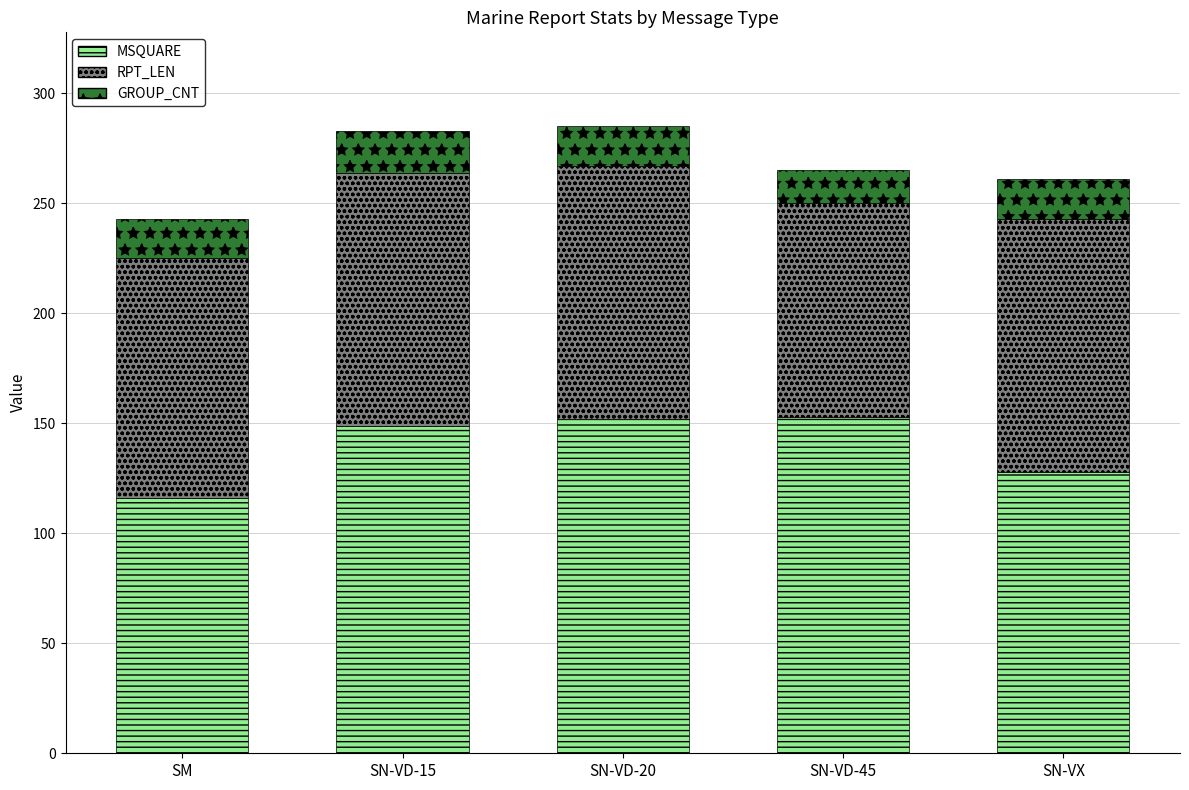

How many data points in MSQUARE are less than 149?

2